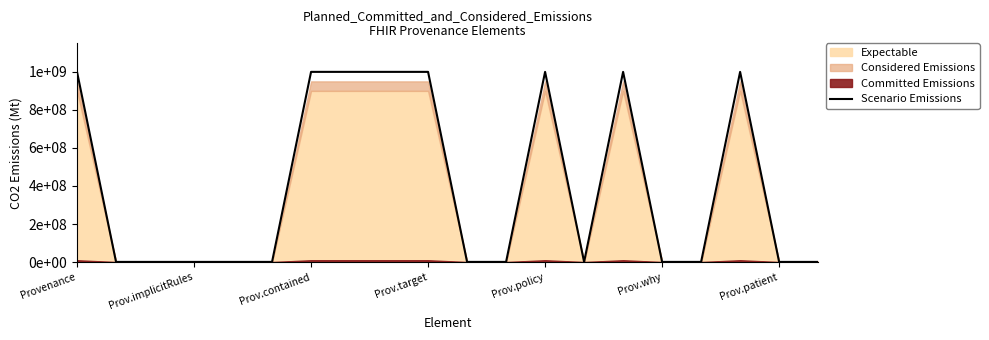

What is the sum of the values at Prov.policy and Prov.why?

1000000000